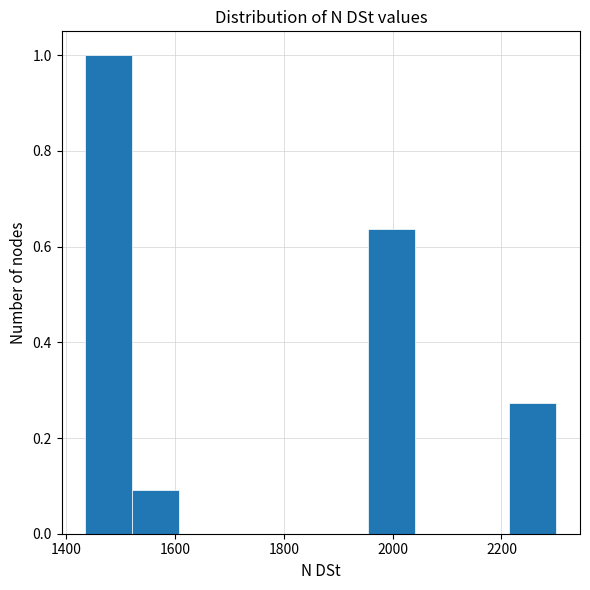

Over which range of the x-axis is the bar tallest?

1440 to 1520